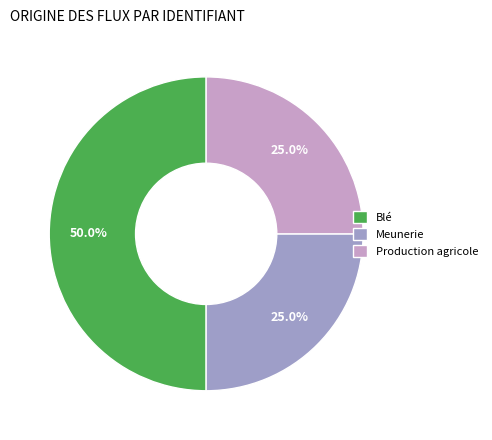

How many slices are in this pie chart?

3